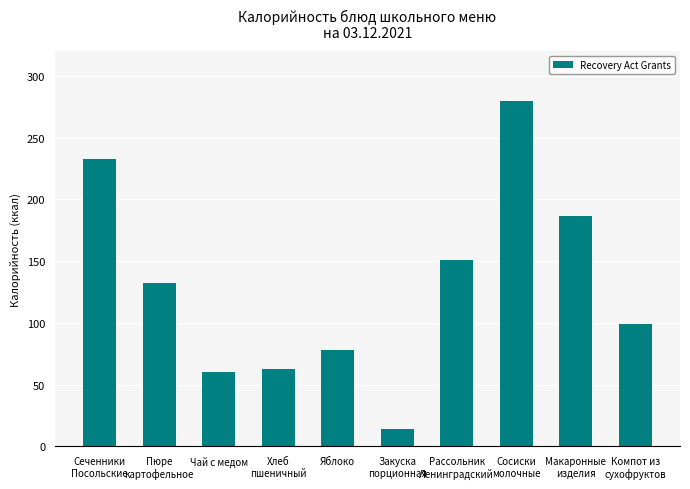

What is the smallest value displayed?

14.0